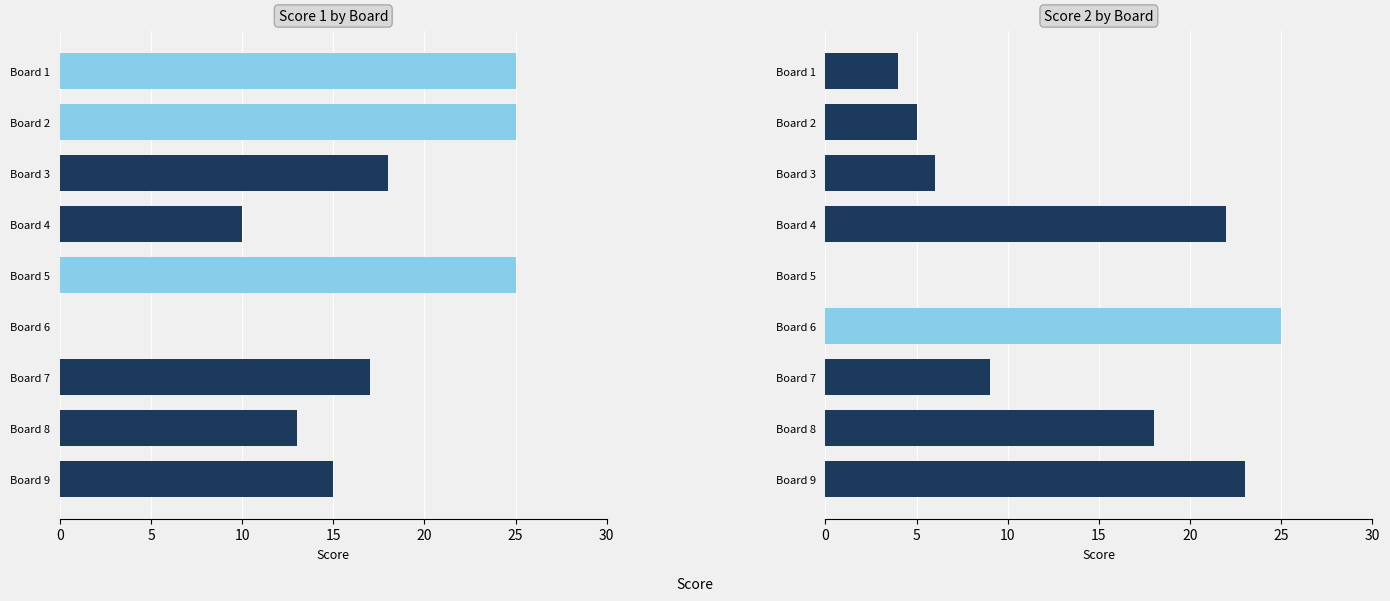

At which category is the sum across all series the highest?

Board 9